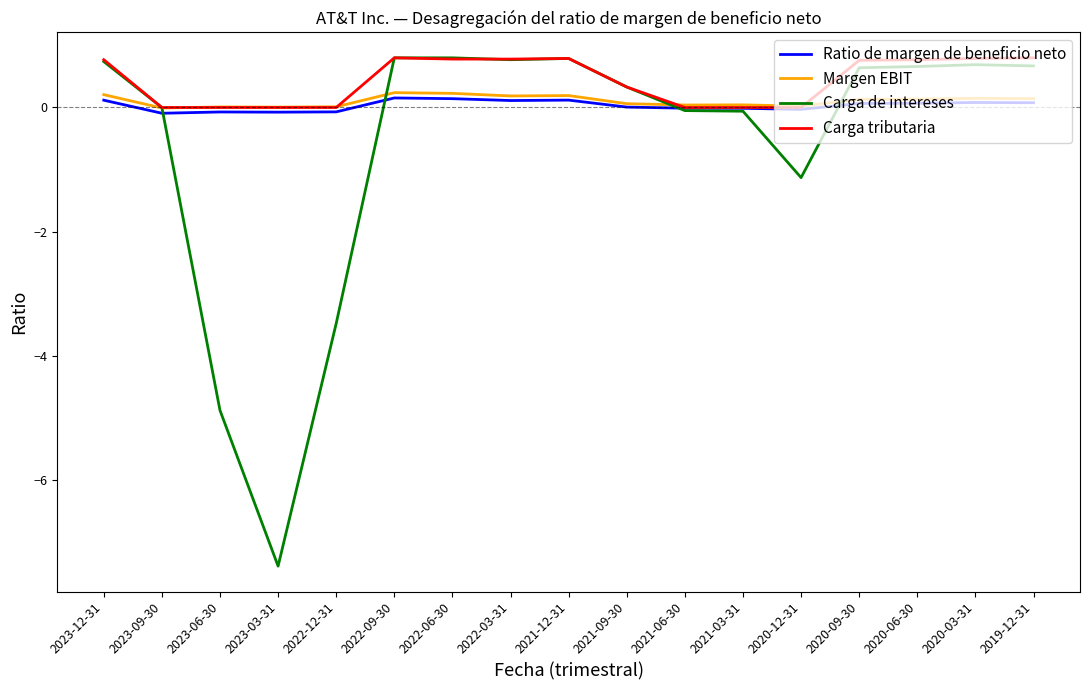

What is the maximum value for Carga de intereses?

0.8